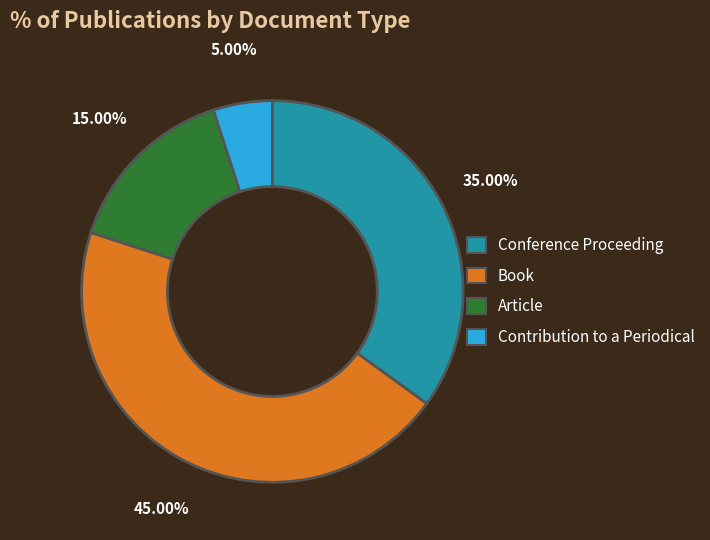

What percentage is NOT represented by Book?

55.0%